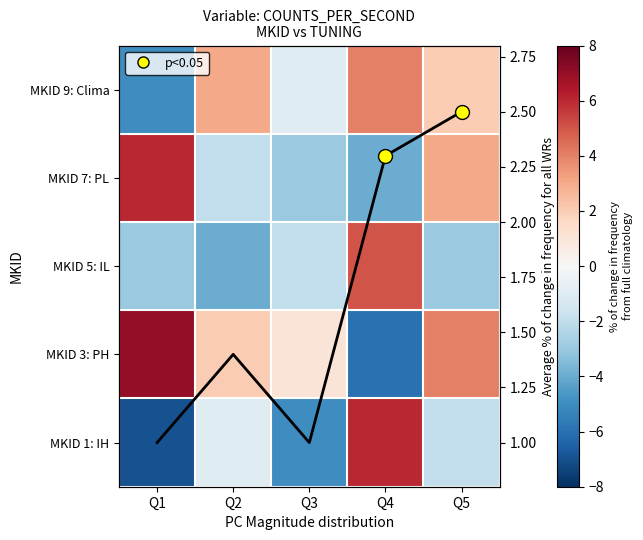

What is the greatest value displayed?

7.0